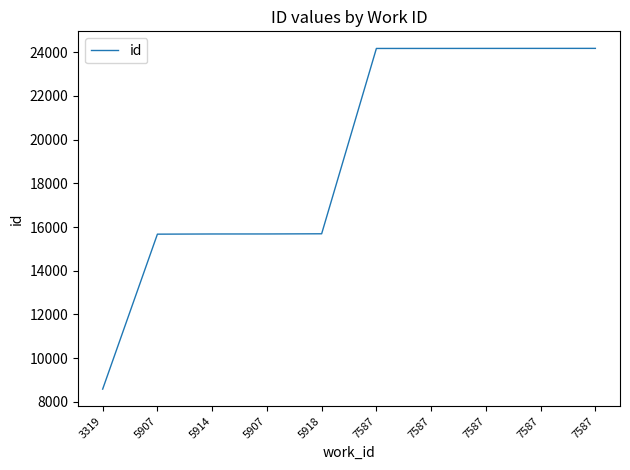

What is the label of the 5th point from the left?

5918